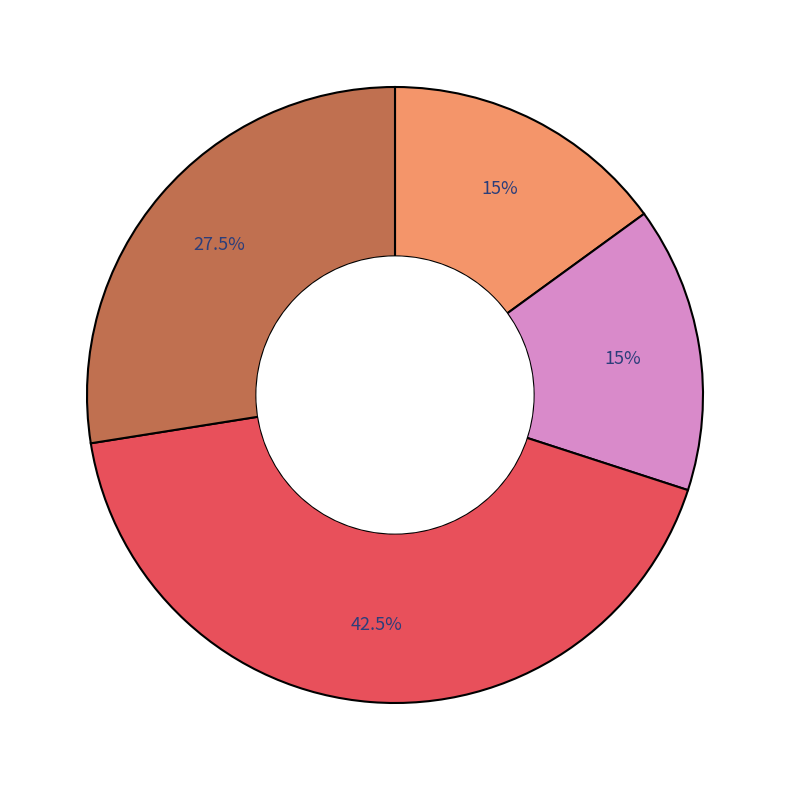

Is there a majority slice in this chart?

No